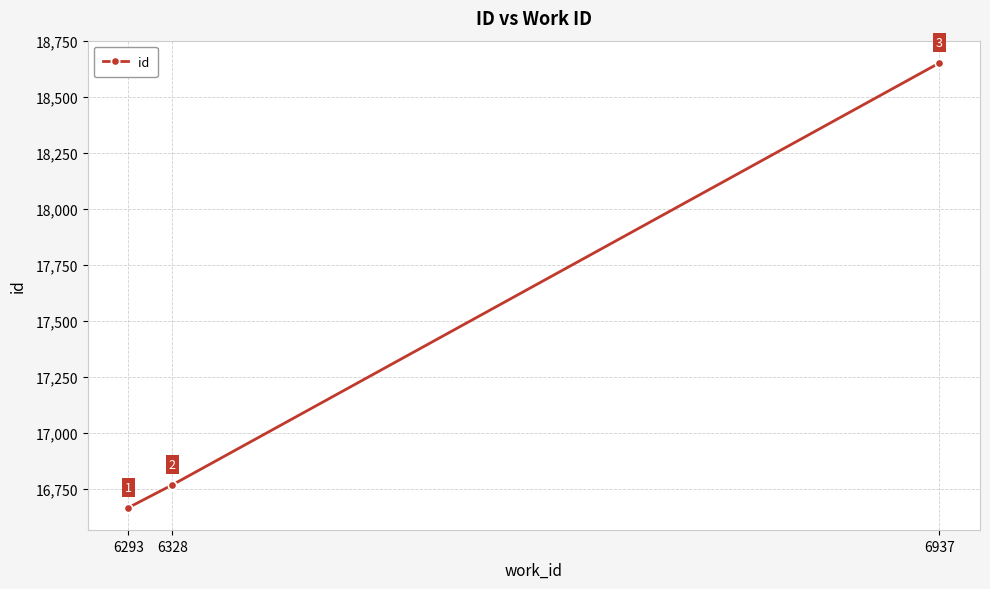

Reading left to right, transcribe all the data shown in this chart.

6293=16667	6328=16769	6937=18653